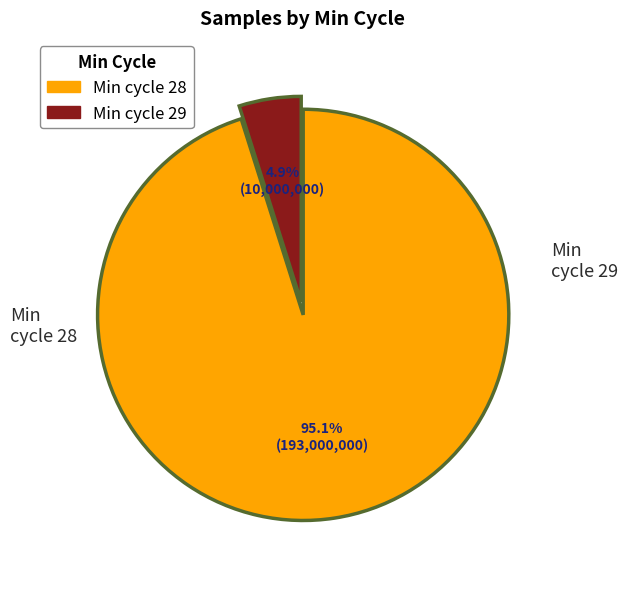

Which slice is the smallest?

Min_cycle_29